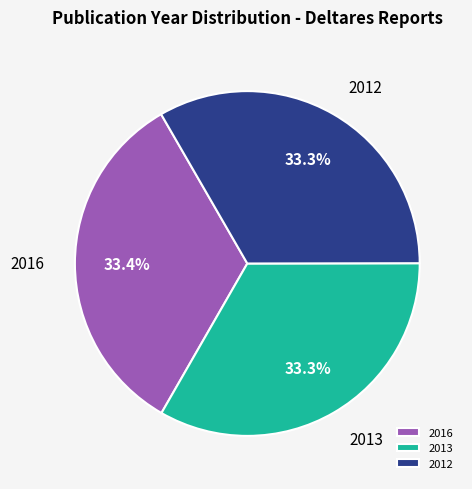

Is there a majority slice in this chart?

No